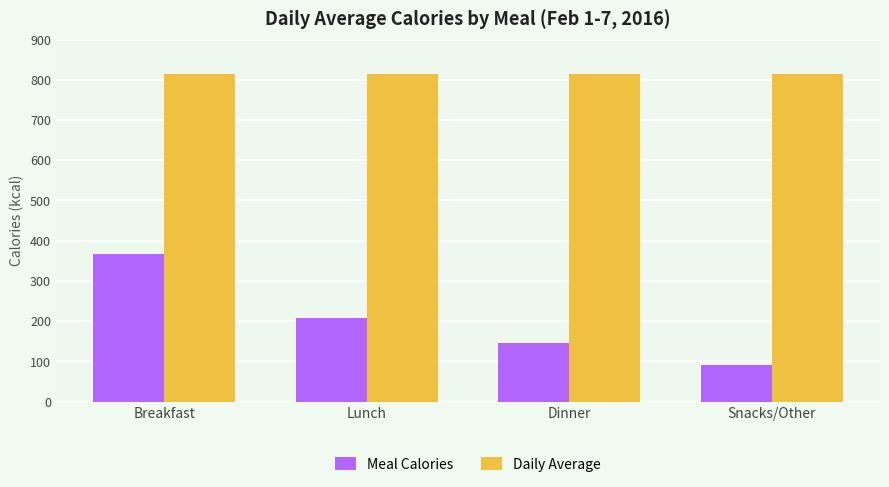

What is the spread (max minus min) of values at Snacks/Other?

722